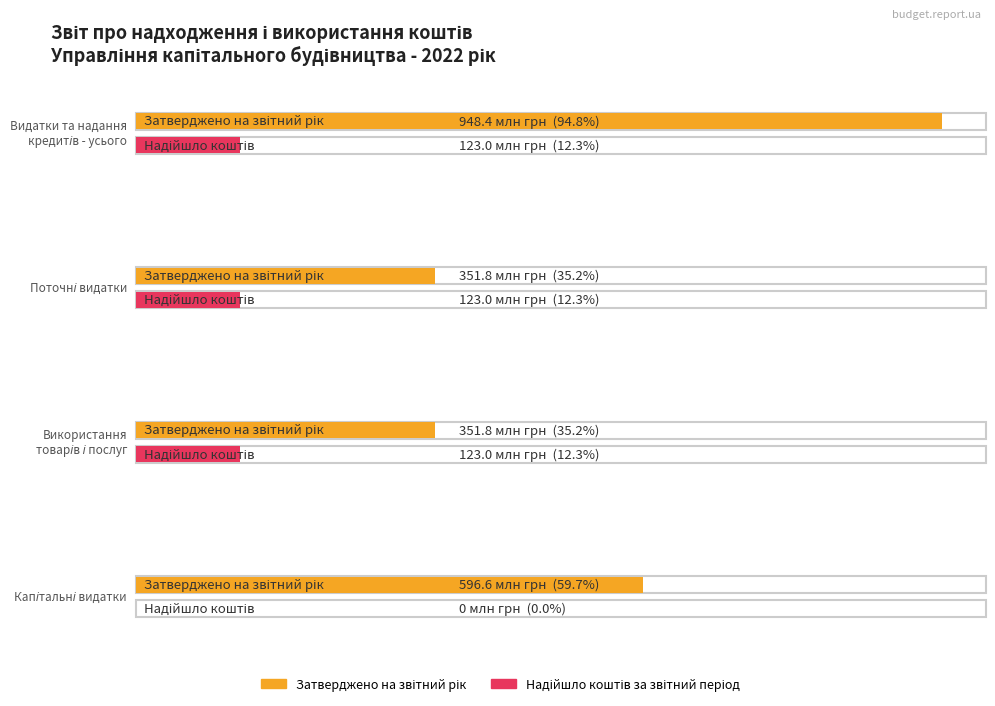

The value of Надійшло коштів за звітний період at Поточні видатки is 122994094.0. True or false?

True